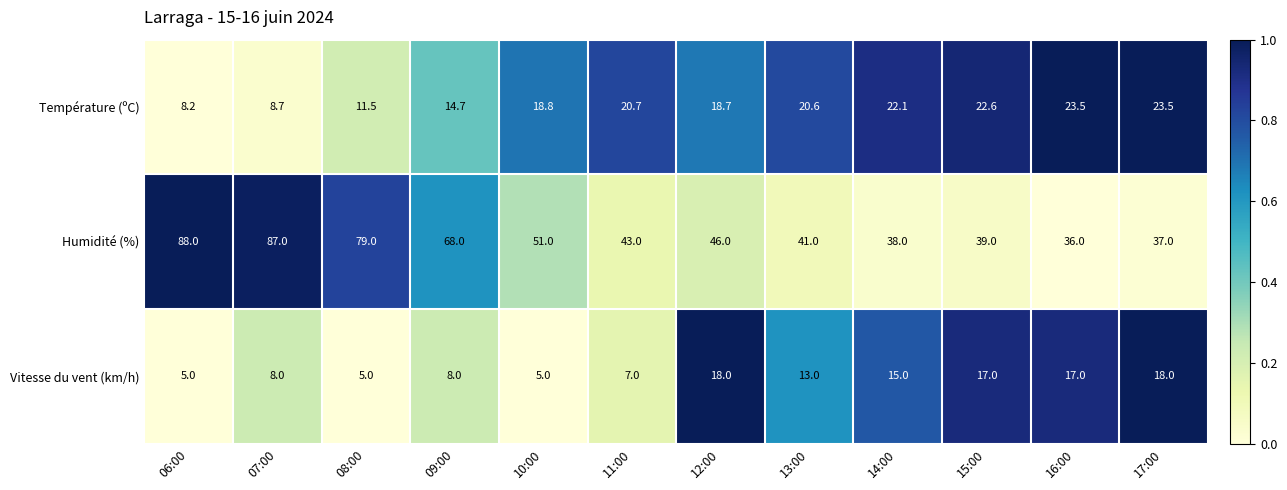

What is the difference between the maximum and minimum values in the Température (ºC) series?

15.3